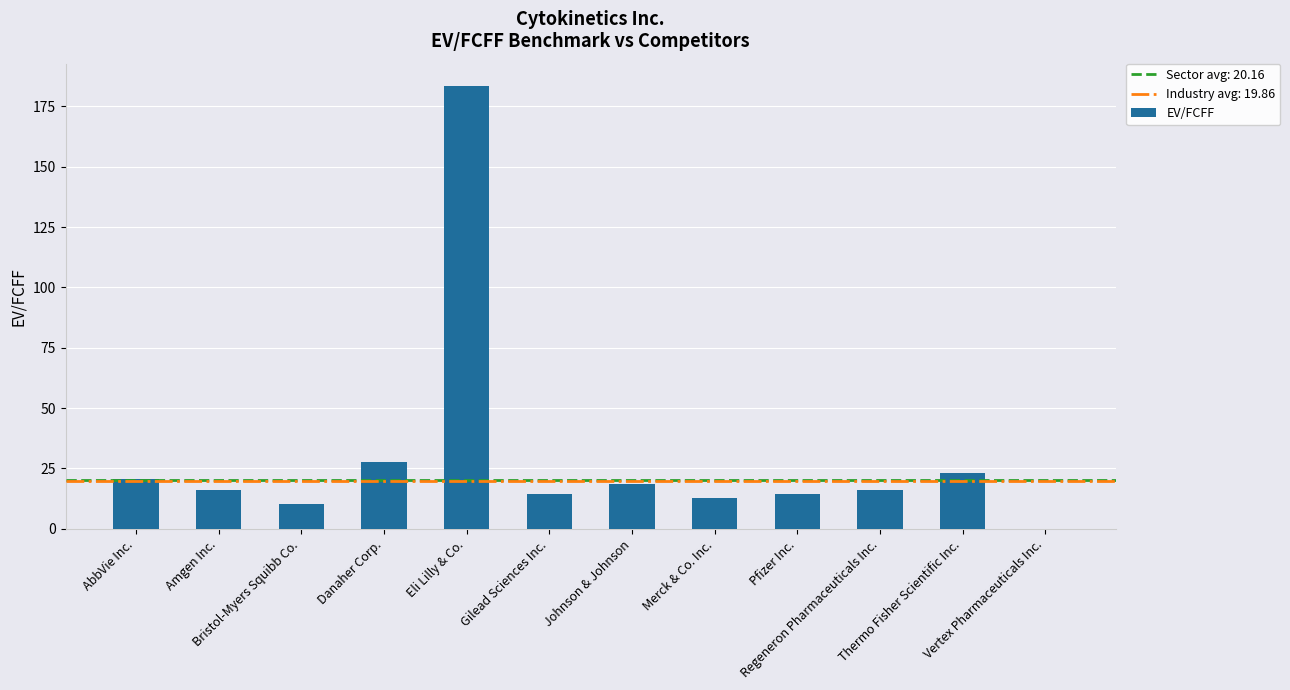

At which label is the value closest to 91?

Danaher Corp.